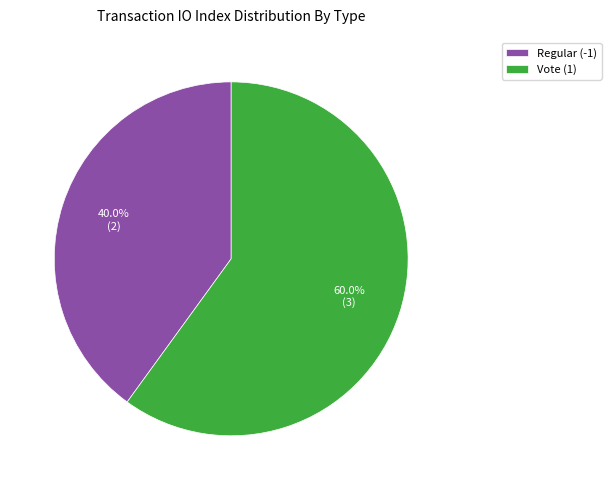

The Regular (-1) slice represents 46% of the pie. True or false?

False